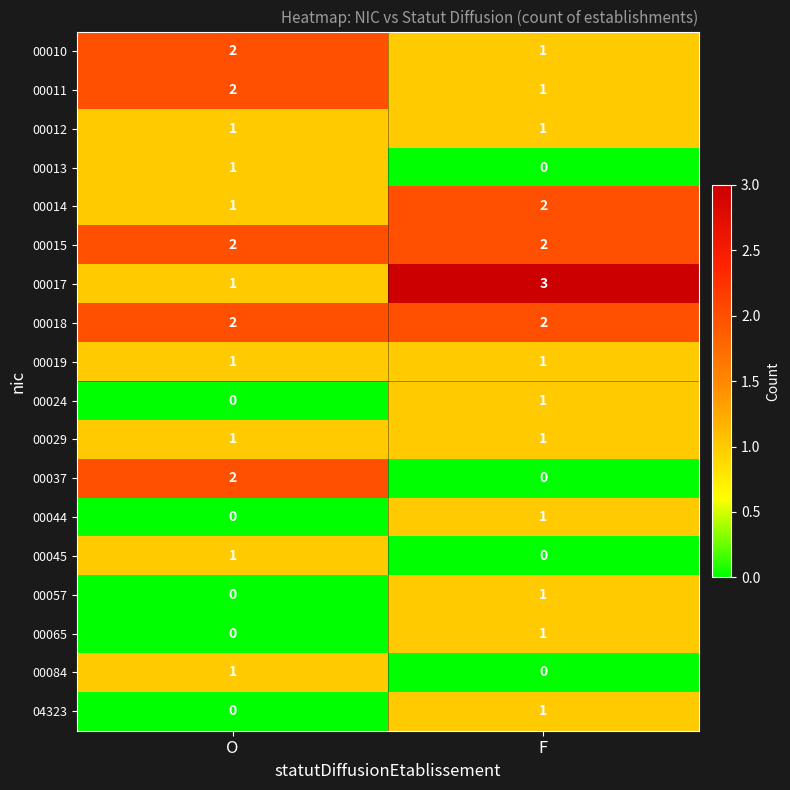

What is the spread (max minus min) of values at F?

3